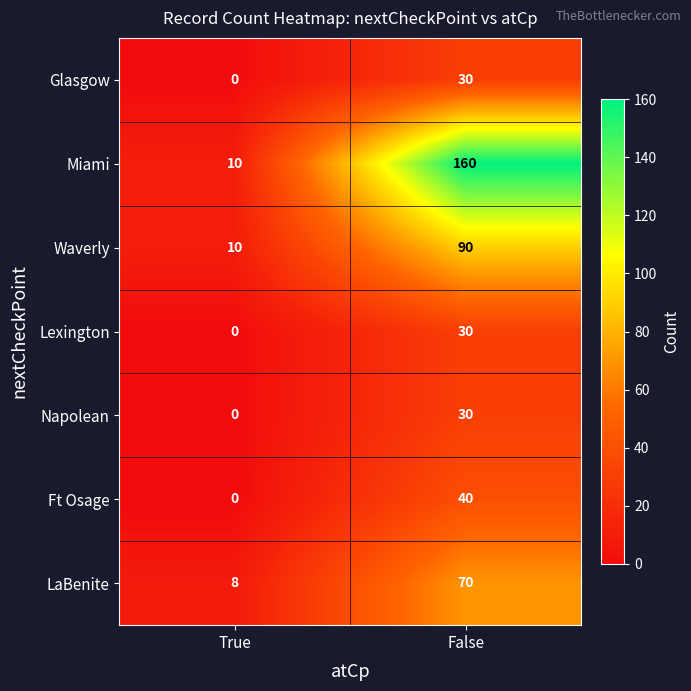

At how many categories does at least one series exceed 101?

1